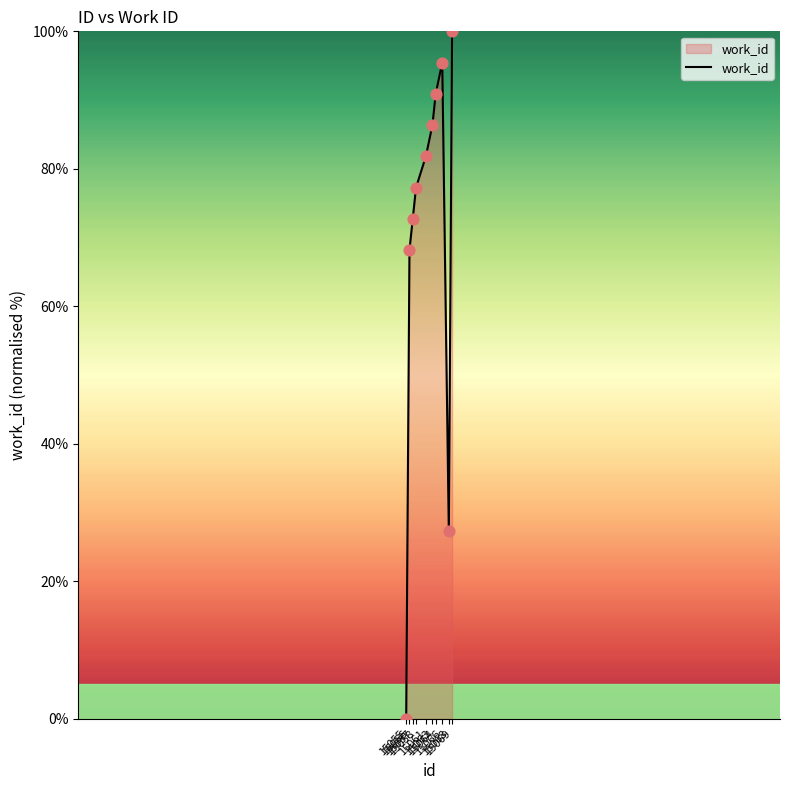

What is the change in value from 15056 to 15057?

+4.5